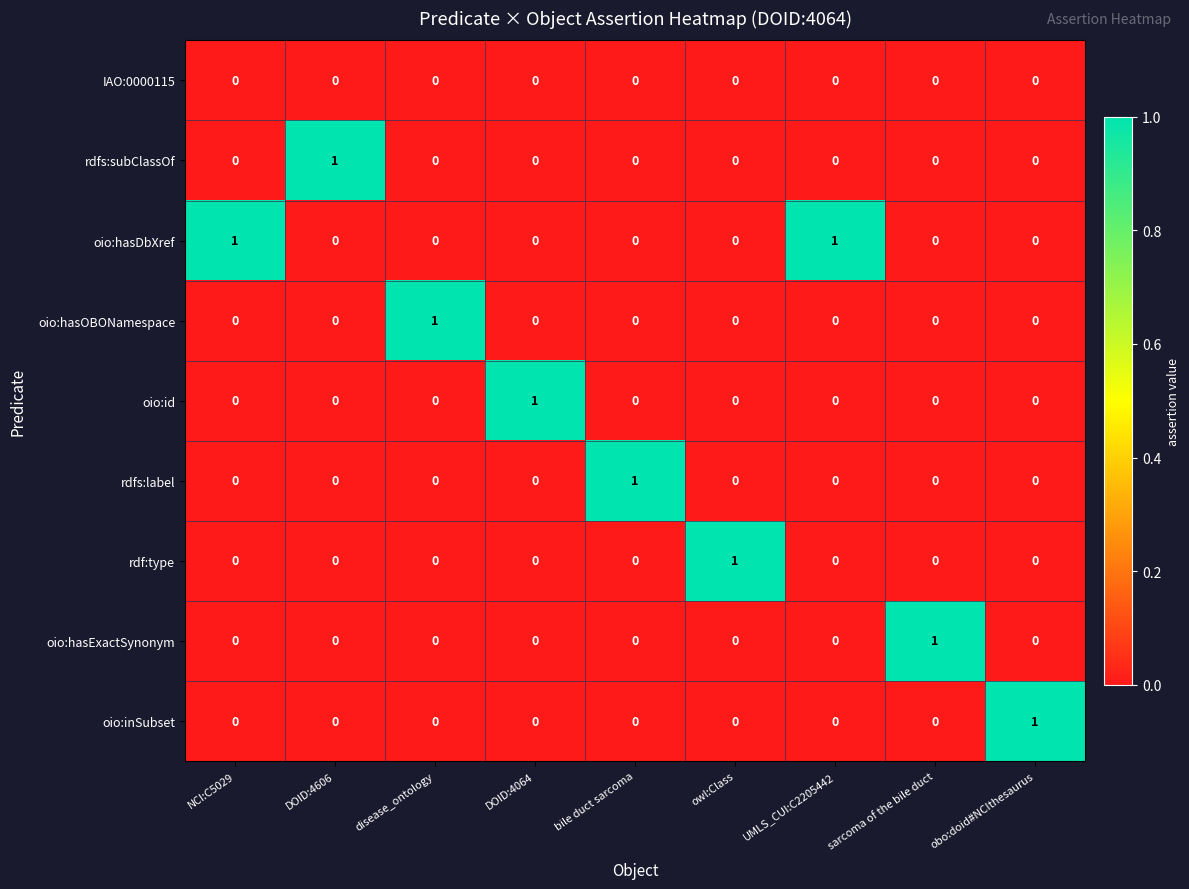

How many values in oio:hasExactSynonym are above zero?

1